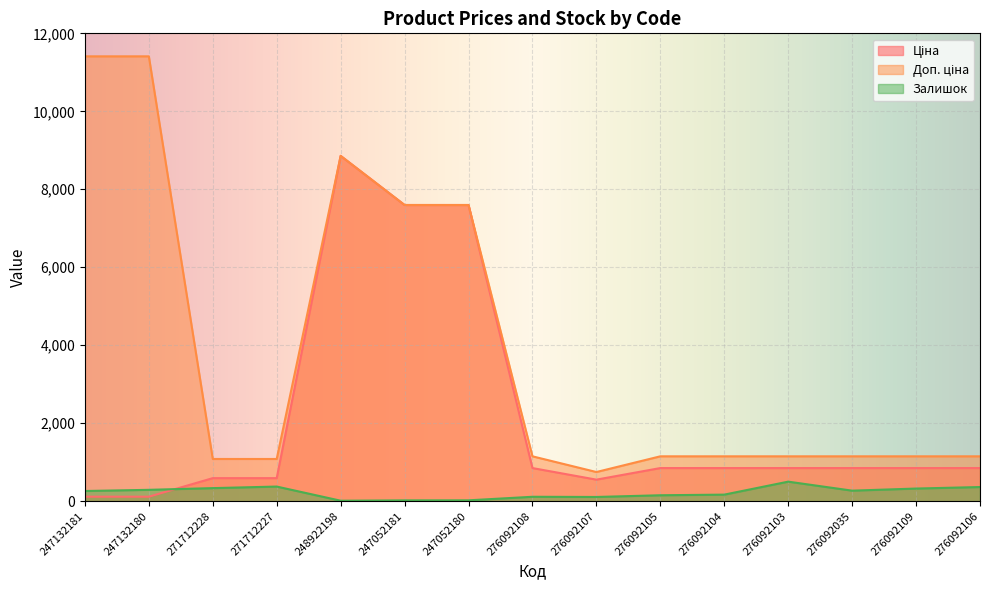

At 271712228, list the series in order from smallest to largest.

Залишок, Ціна, Доп. ціна